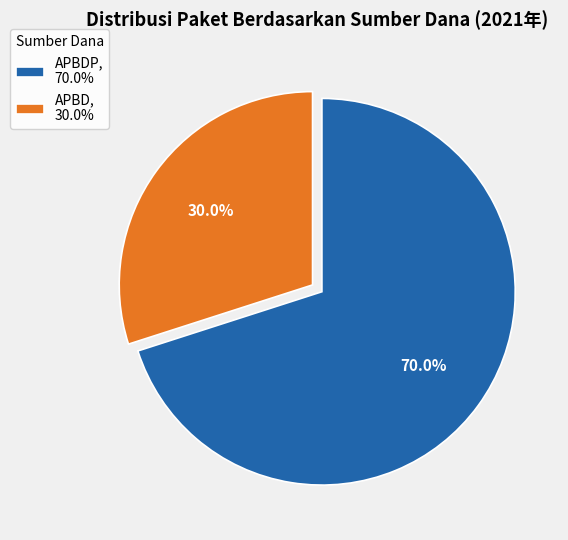

How many slices are in this pie chart?

2